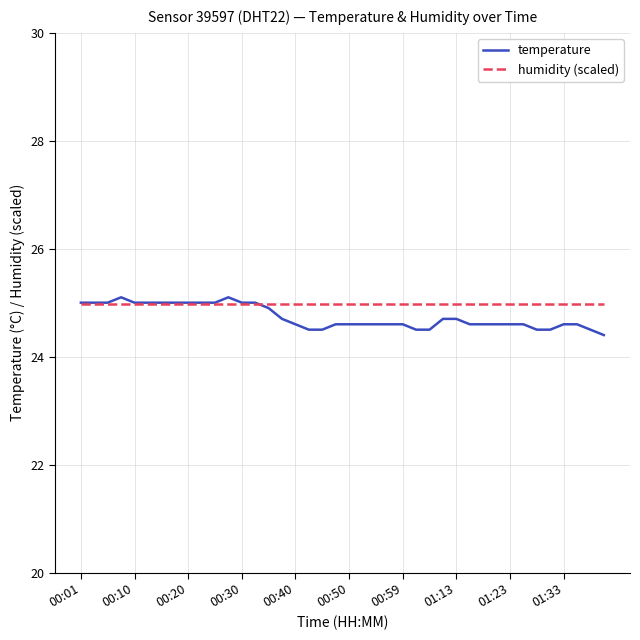

Which series has the widest spread of values?

temperature